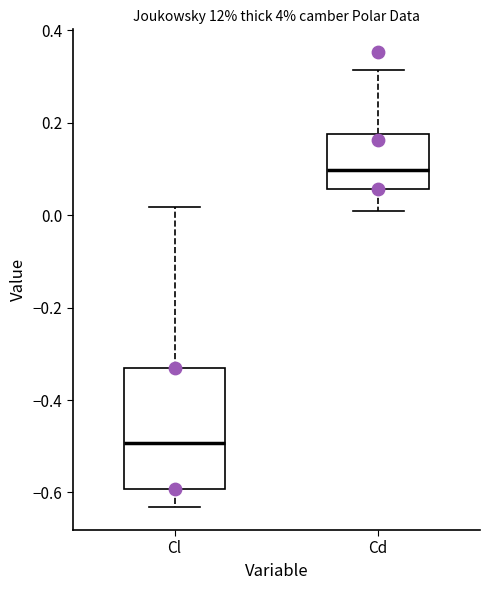

Comparing the boxes themselves (not the whiskers), which one is the tallest?

Cl